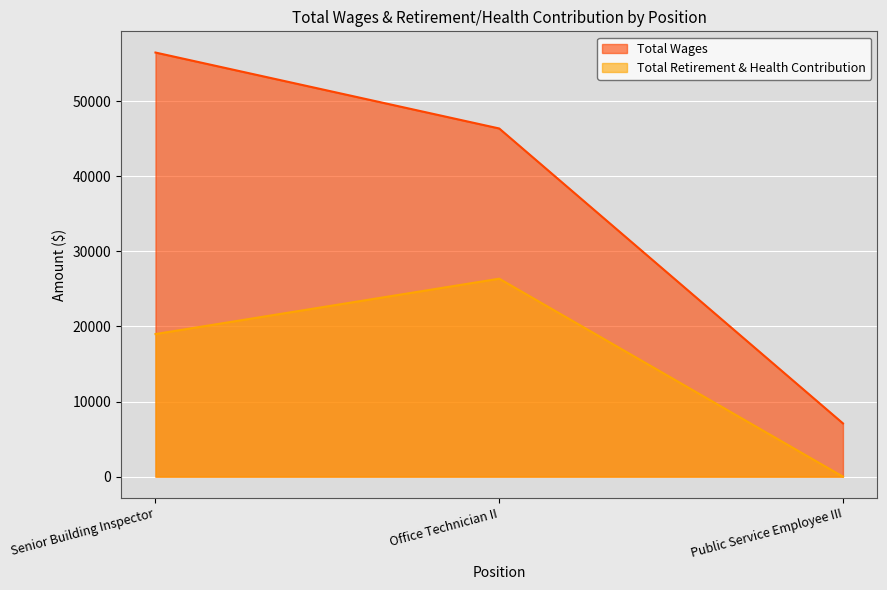

What is the label of the 3rd point from the right?

Senior Building Inspector